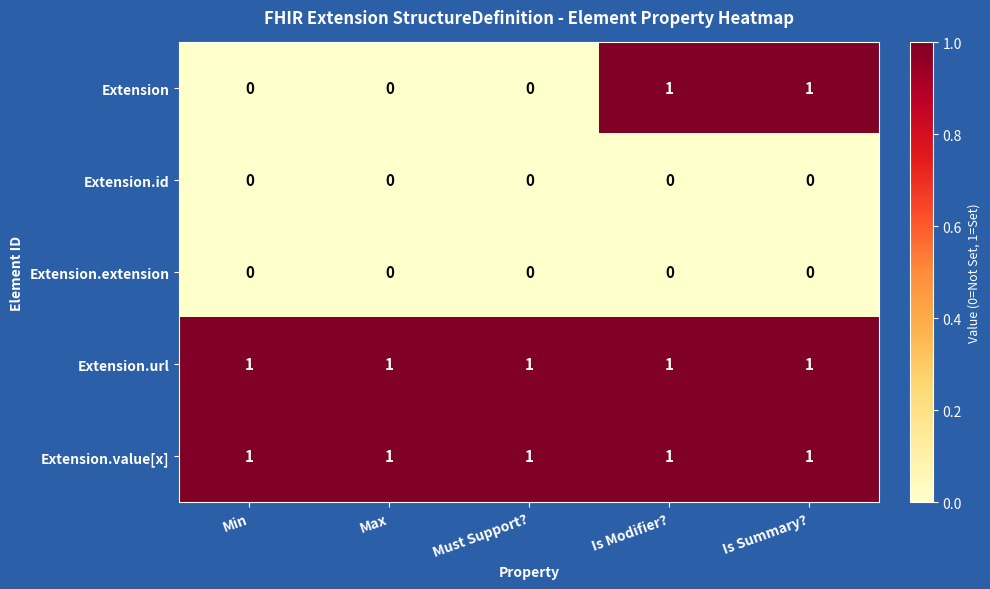

What is the total value across all series at Min?

2